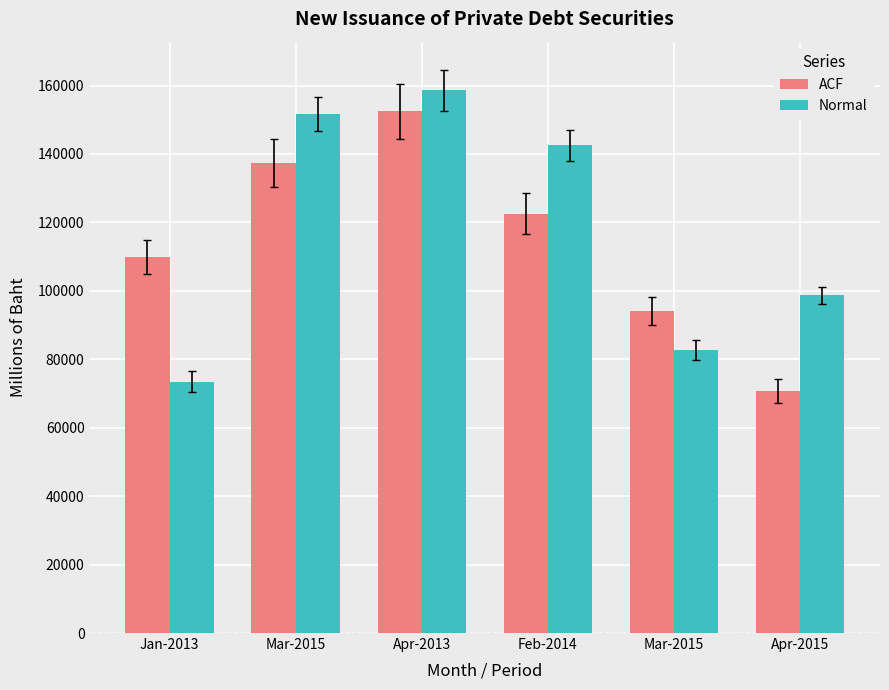

Is it true that ACF equals 122477.0 at Feb-2014?

True